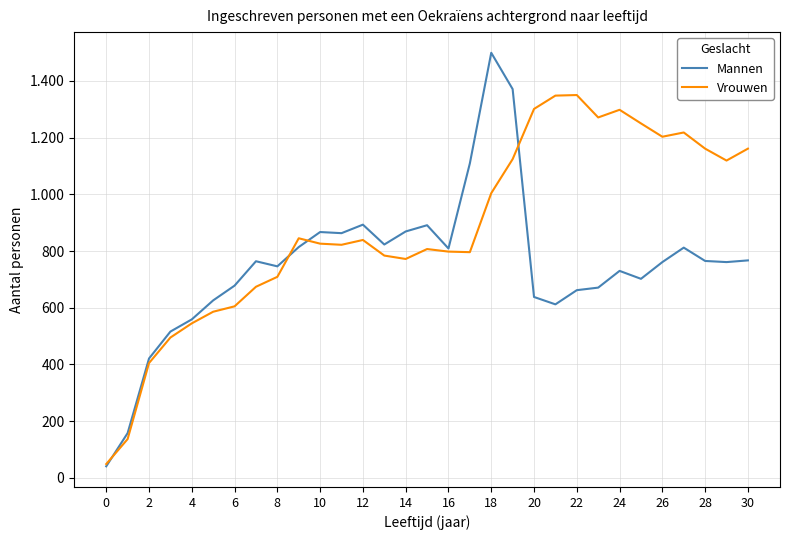

How many interior local valleys does the Vrouwen series have?

6